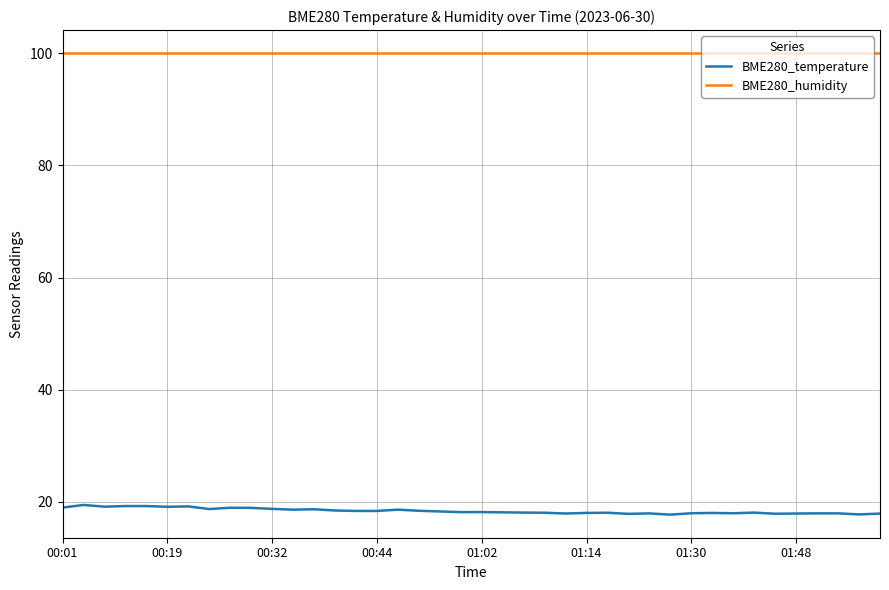

True or false: BME280_temperature and BME280_humidity intersect in this chart.

False